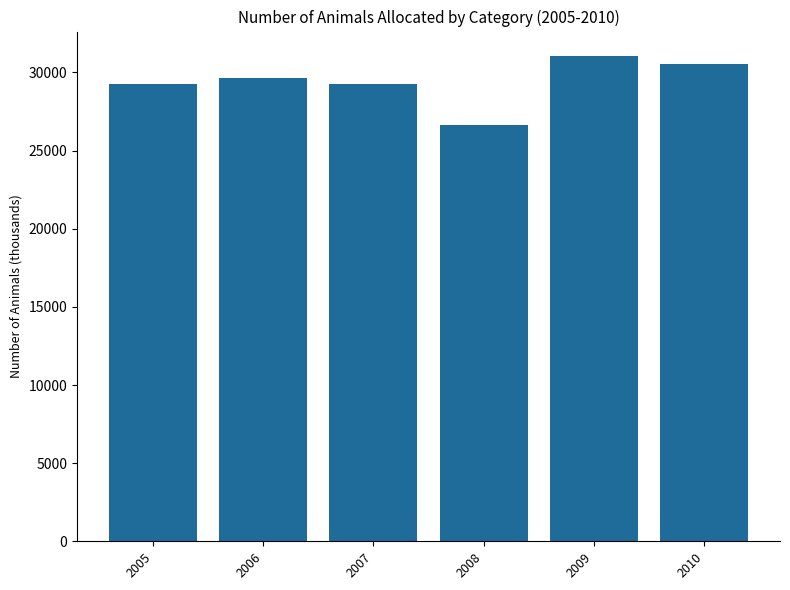

What is the ratio of the value at 2010 to the value at 2006?

1.0